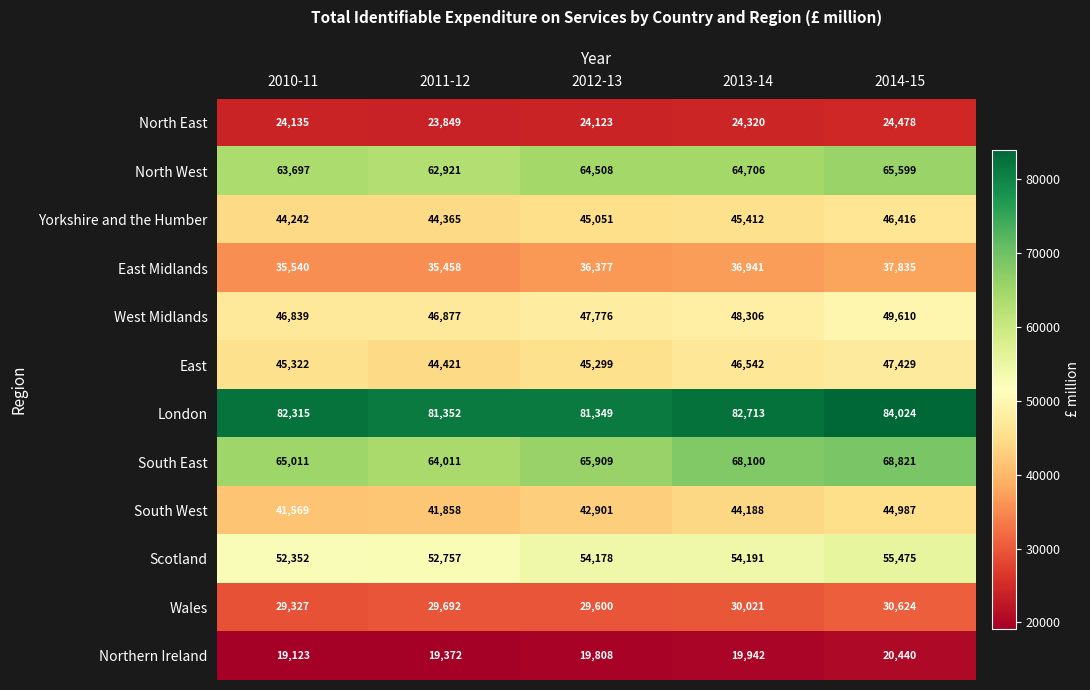

Which series has the largest range (max minus min)?

South East